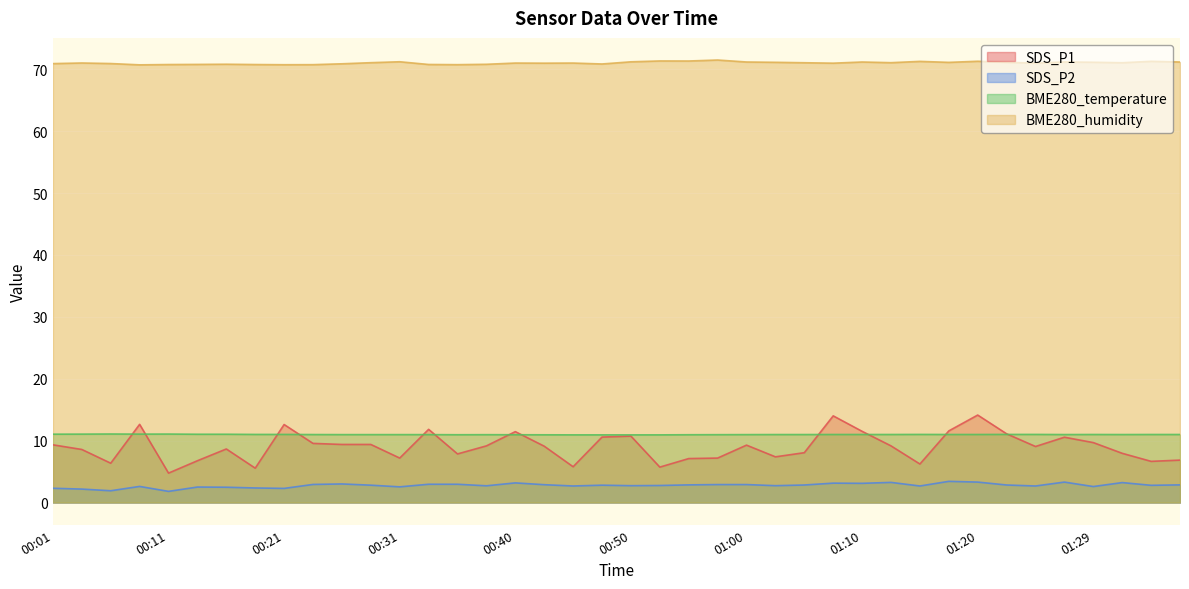

List the series in order of their peak value, lowest first.

SDS_P2, BME280_temperature, SDS_P1, BME280_humidity